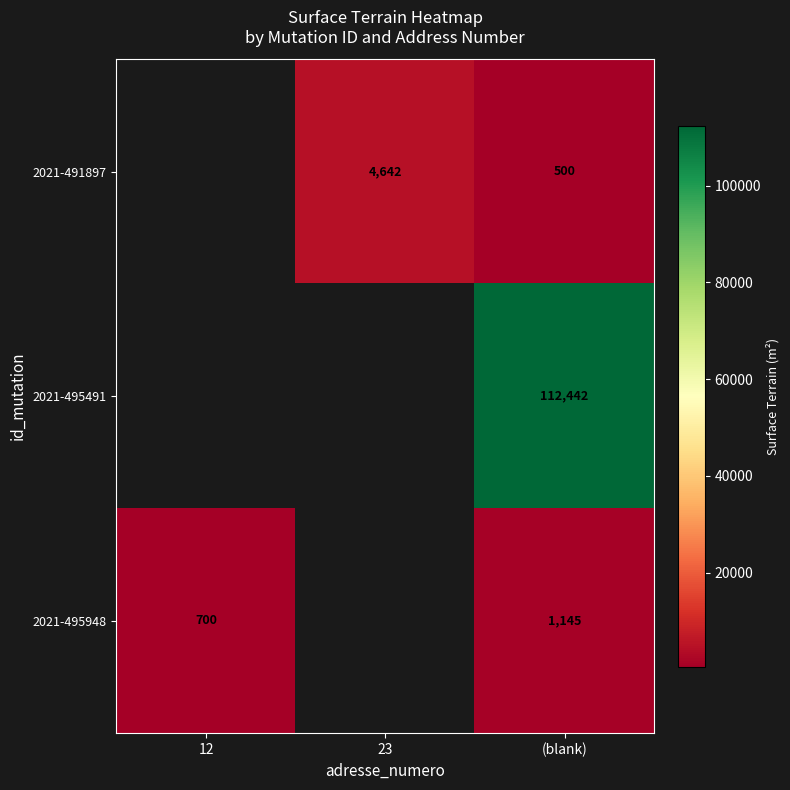

What is the difference between the highest and lowest values at (blank)?

111942